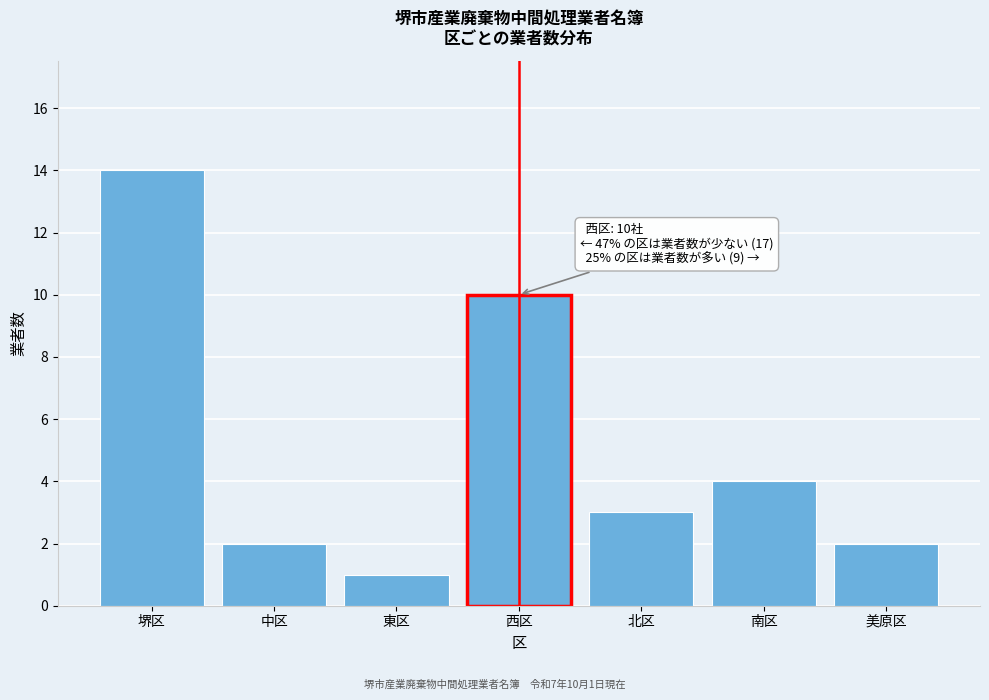

Reading left to right, what are all the values shown in this chart?

堺区=14	中区=2	東区=1	西区=10	北区=3	南区=4	美原区=2